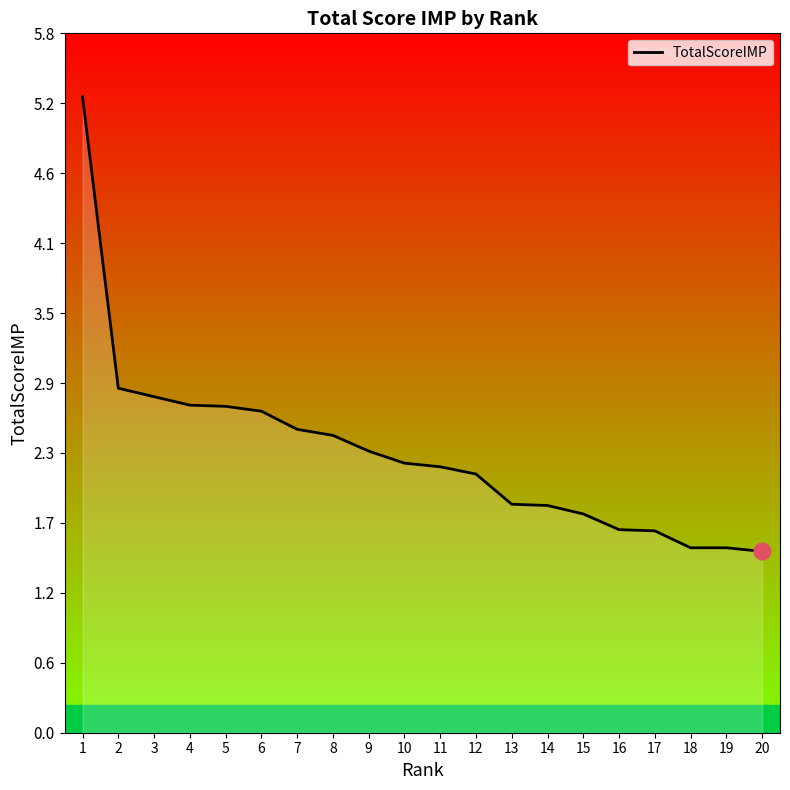

What is the smallest value displayed?

1.5